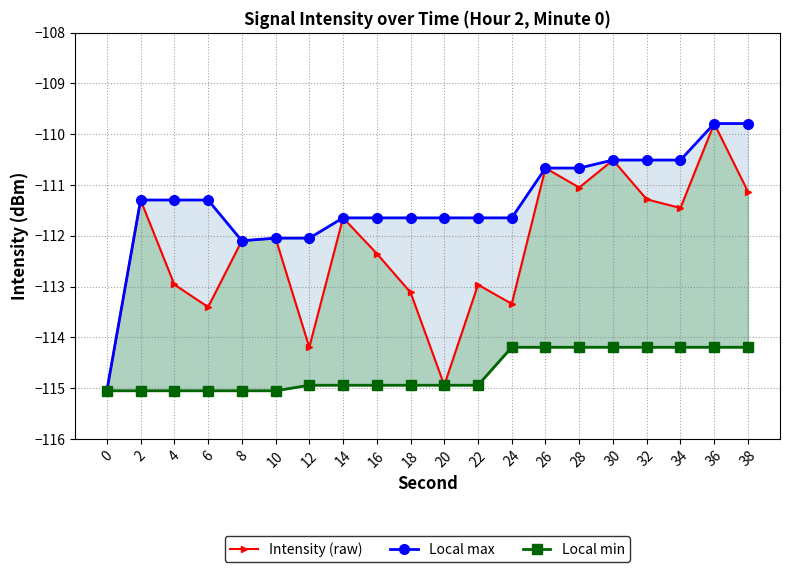

How many lines are shown in the chart?

3